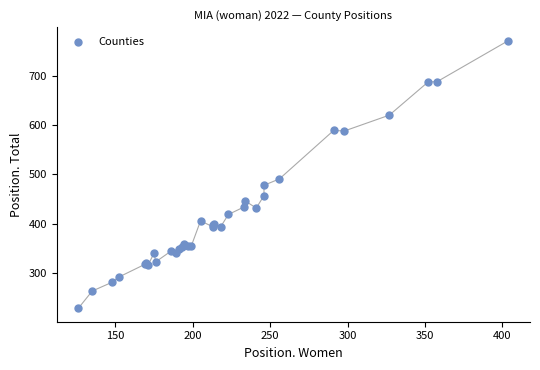

What Y value in the scatter plot is closest to 500?

491